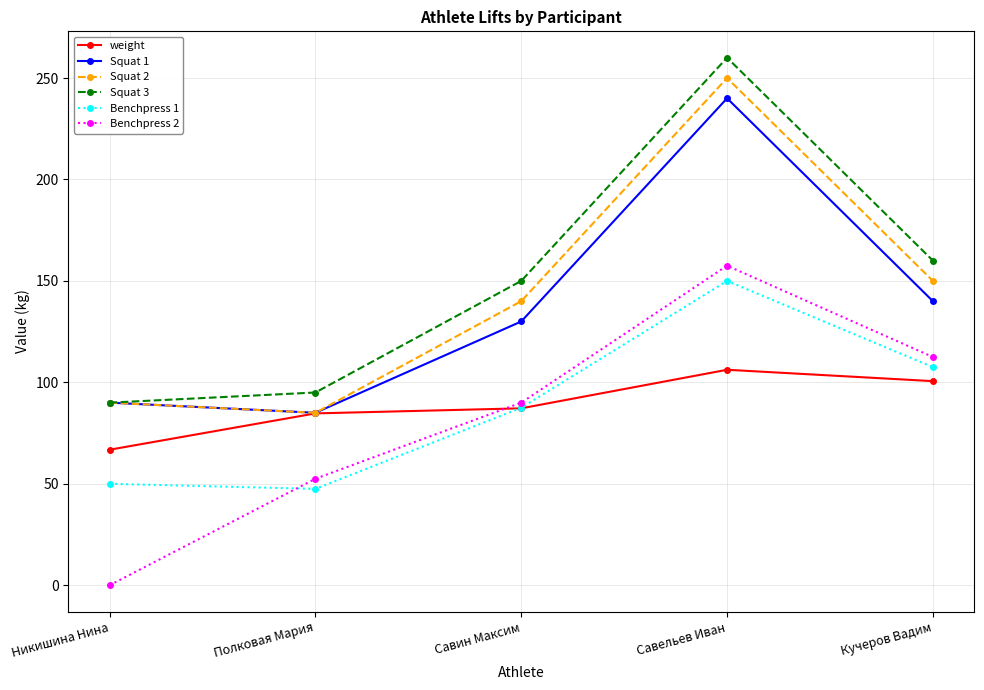

Does the chart display data point markers on the line(s)?

Yes